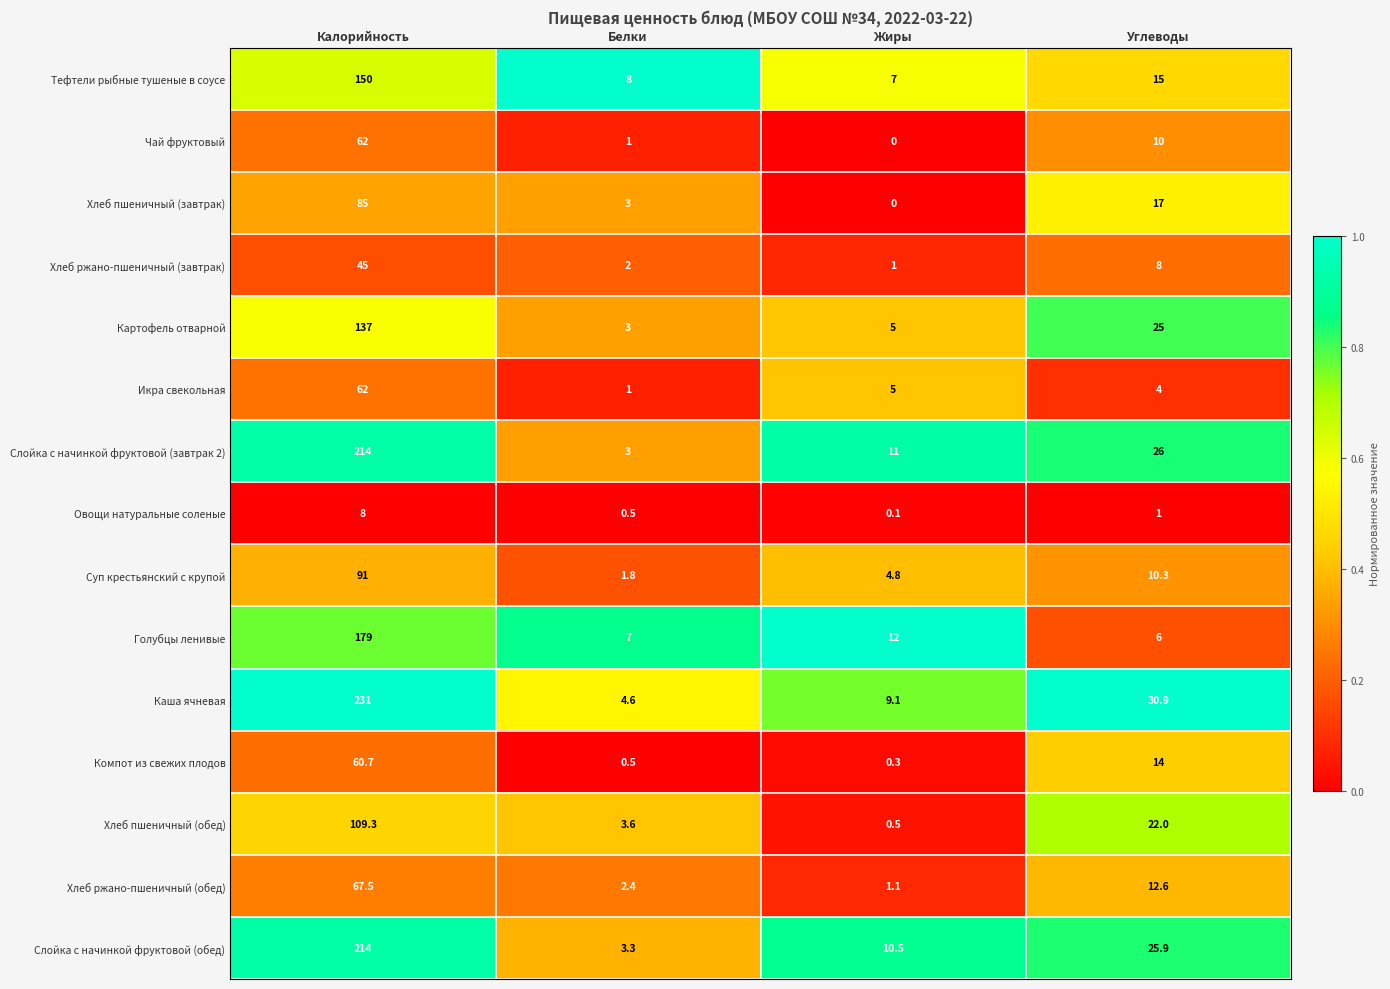

The Икра свекольная series shows 1.0 at Белки. True or false?

True